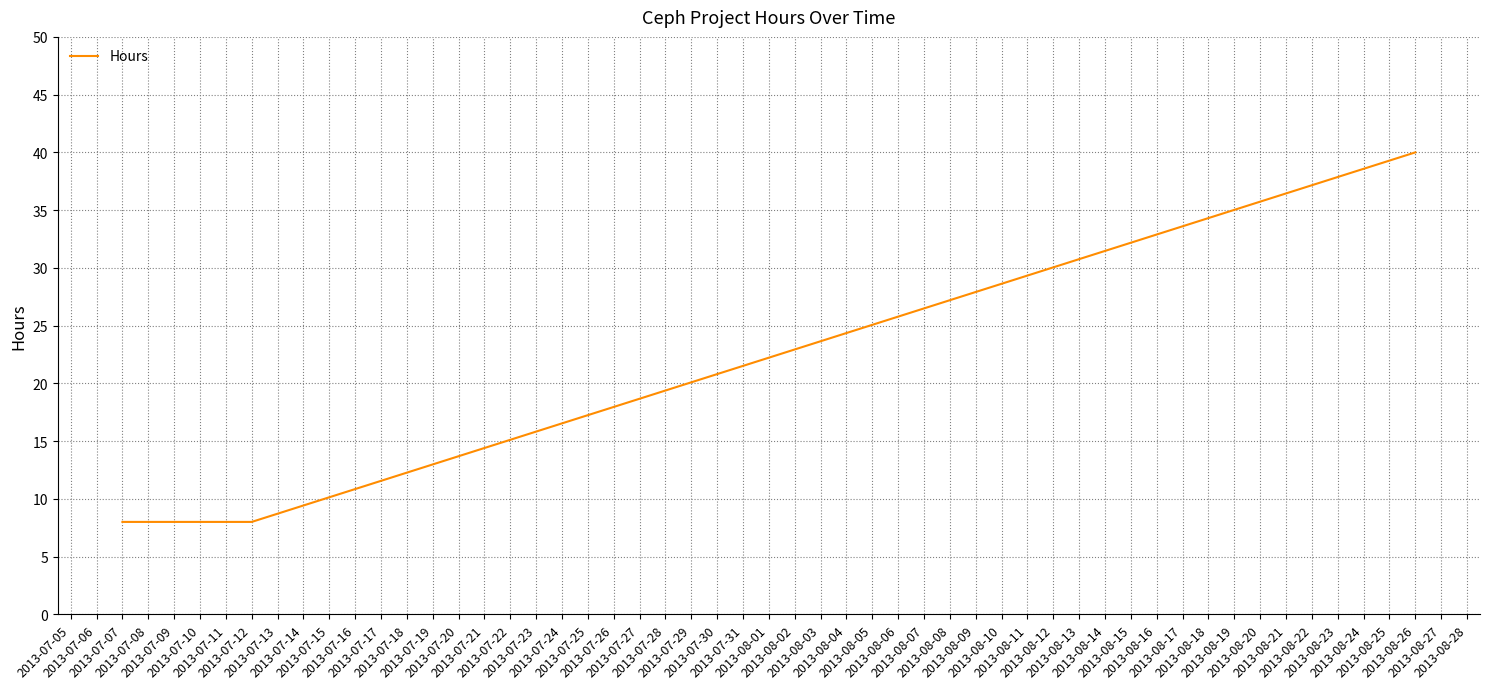

What is the greatest value displayed?

40